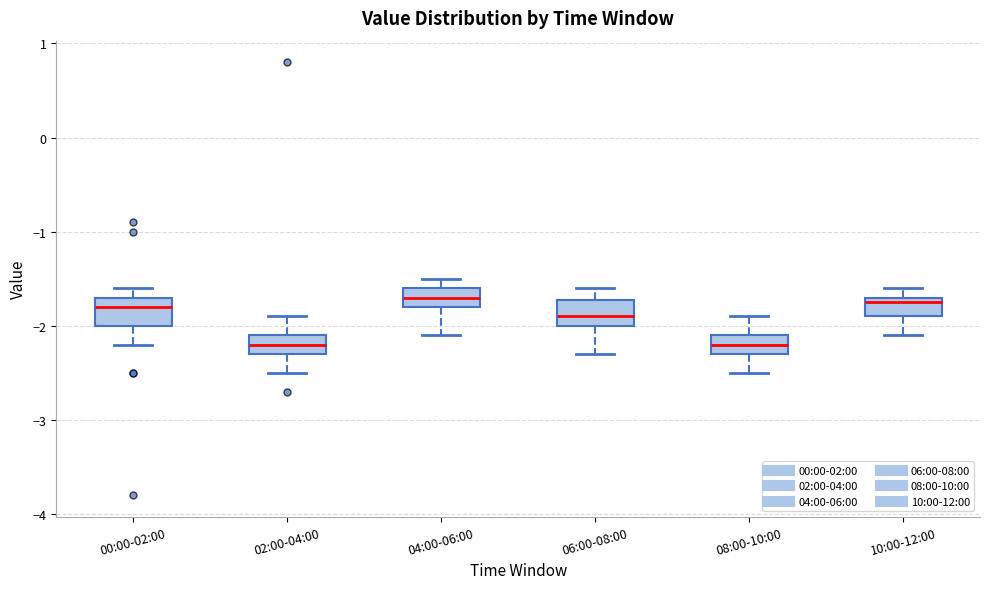

Reading left to right, transcribe this box plot: for each box, give where its median line is, the range the box spans, and where its two whiskers end, as read against the y-axis. The values are not printed on the chart, so give them approximately, as read against the axis.

00:00-02:00: median -1.8, box -2.0 to -1.7, whiskers -2.2 to -1.6
02:00-04:00: median -2.2, box -2.3 to -2.1, whiskers -2.5 to -1.9
04:00-06:00: median -1.7, box -1.8 to -1.6, whiskers -2.1 to -1.5
06:00-08:00: median -1.9, box -2.0 to -1.7, whiskers -2.3 to -1.6
08:00-10:00: median -2.2, box -2.3 to -2.1, whiskers -2.5 to -1.9
10:00-12:00: median -1.7 (just below the box's upper edge), box -1.9 to -1.7, whiskers -2.1 to -1.6